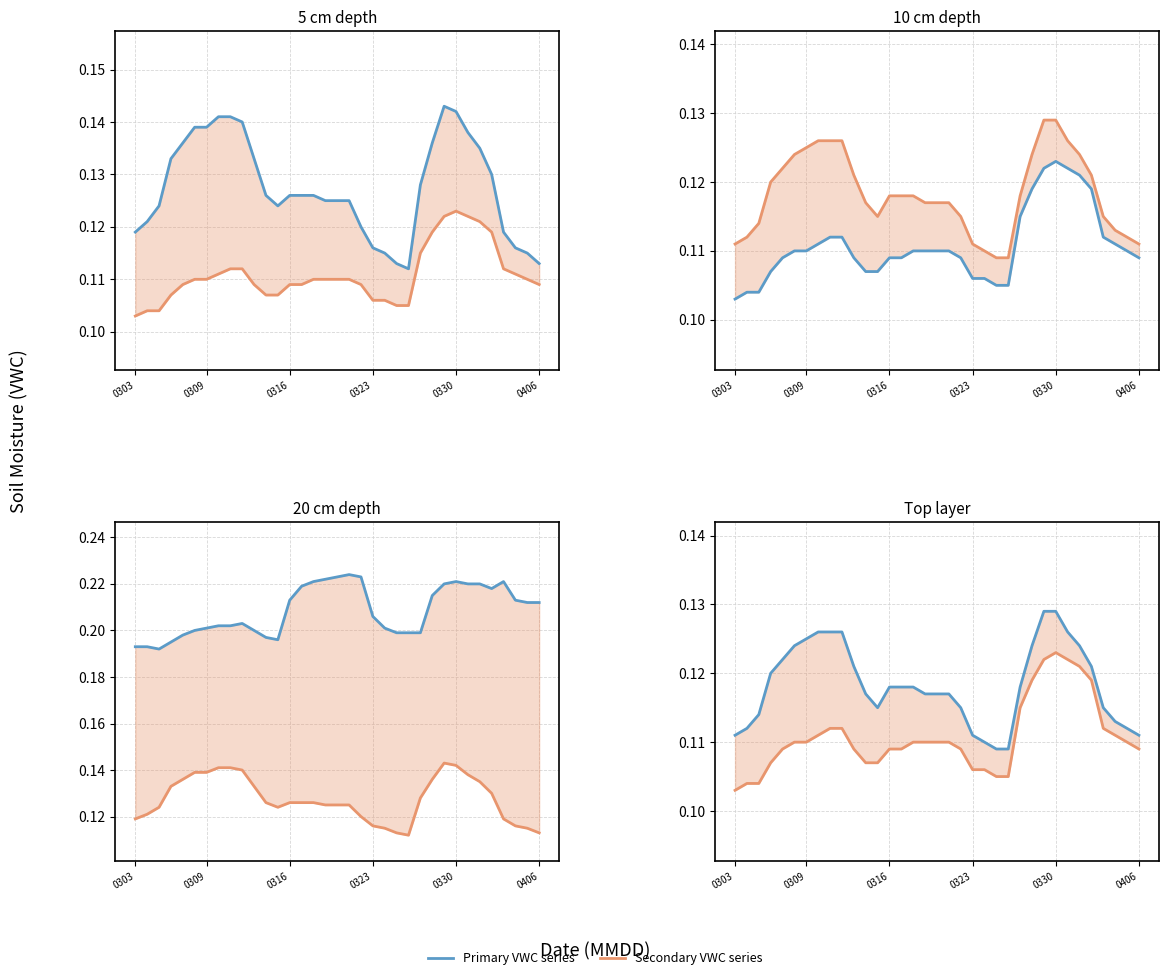

At which category does the chart reach its peak across all series?

18